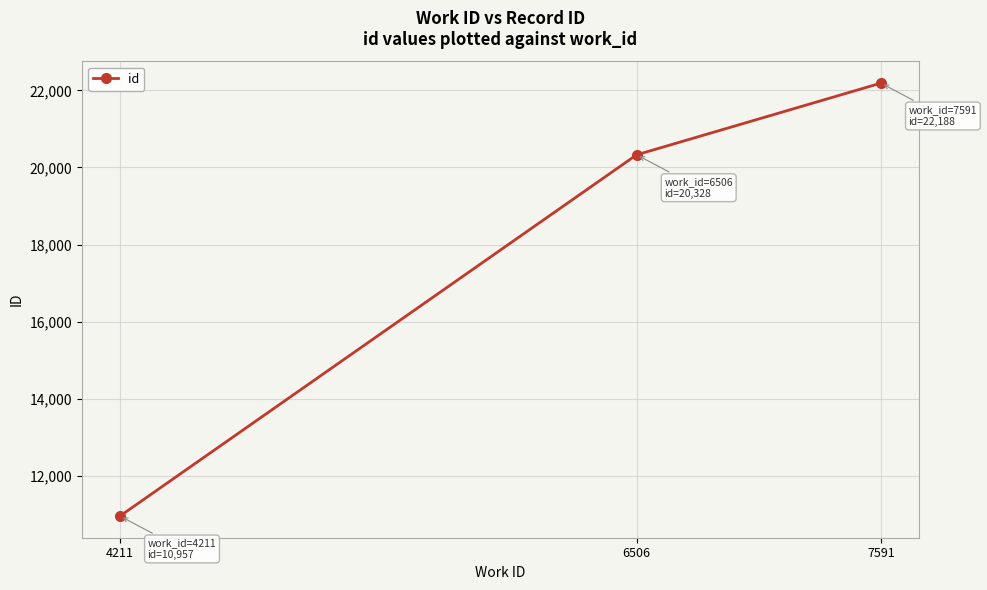

Does the chart display data point markers on the line(s)?

Yes